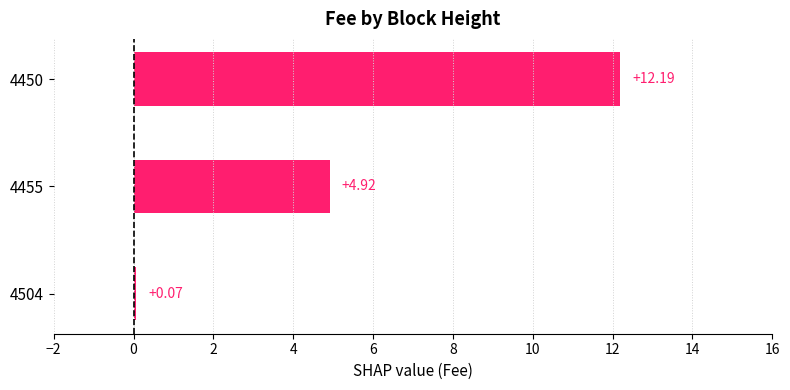

At which category does the chart reach its peak across all series?

4450